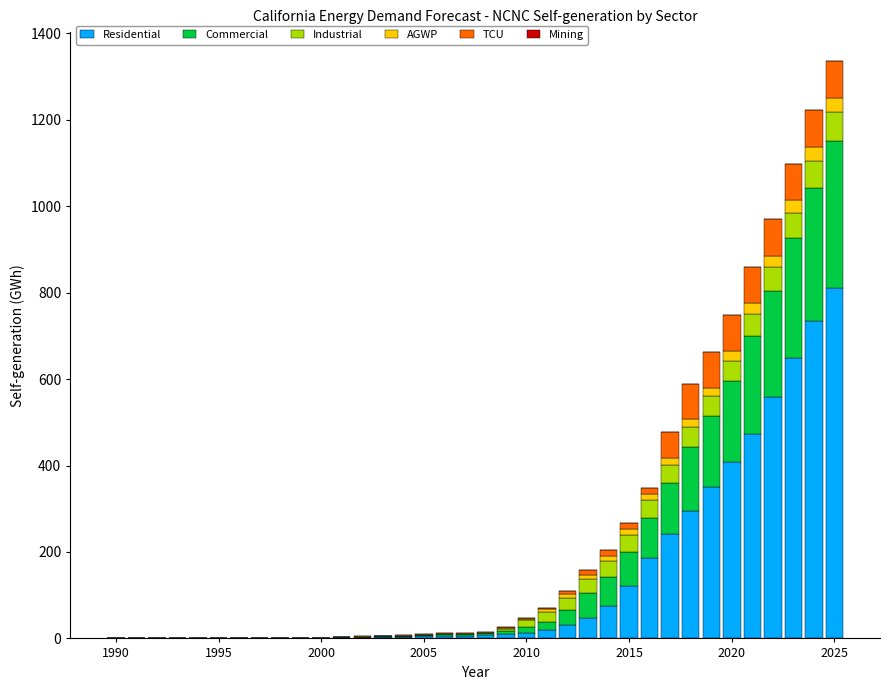

What is the maximum value for Residential?

811.9